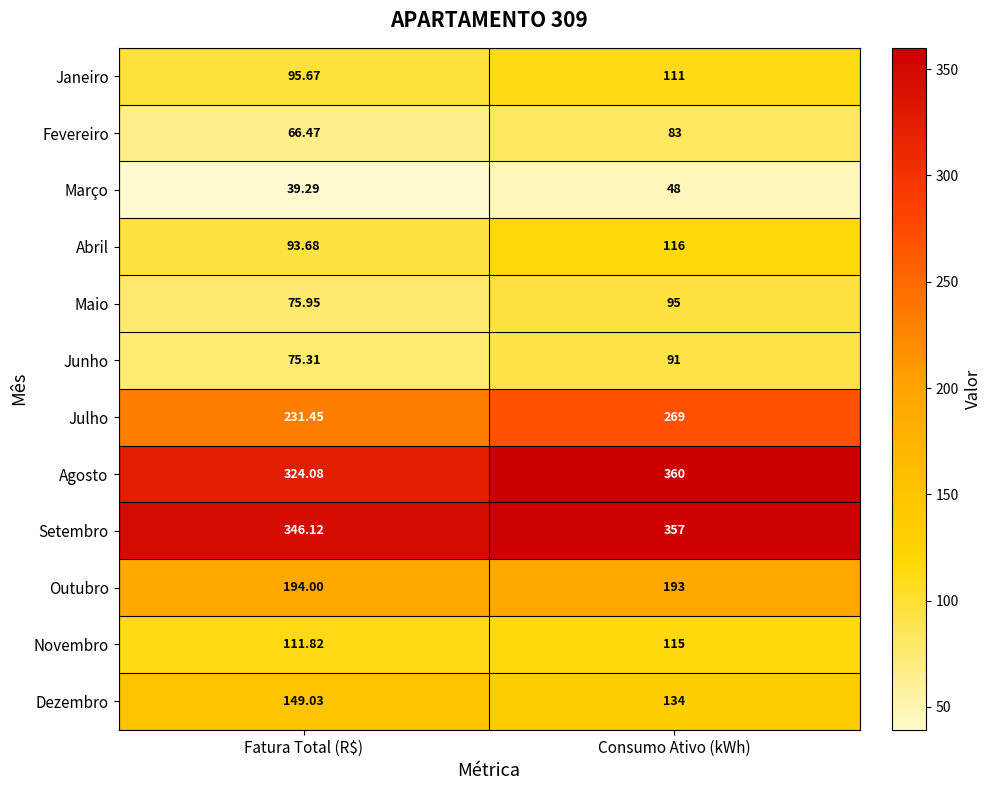

What is the total value across all series at Fatura Total (R$)?

1802.9